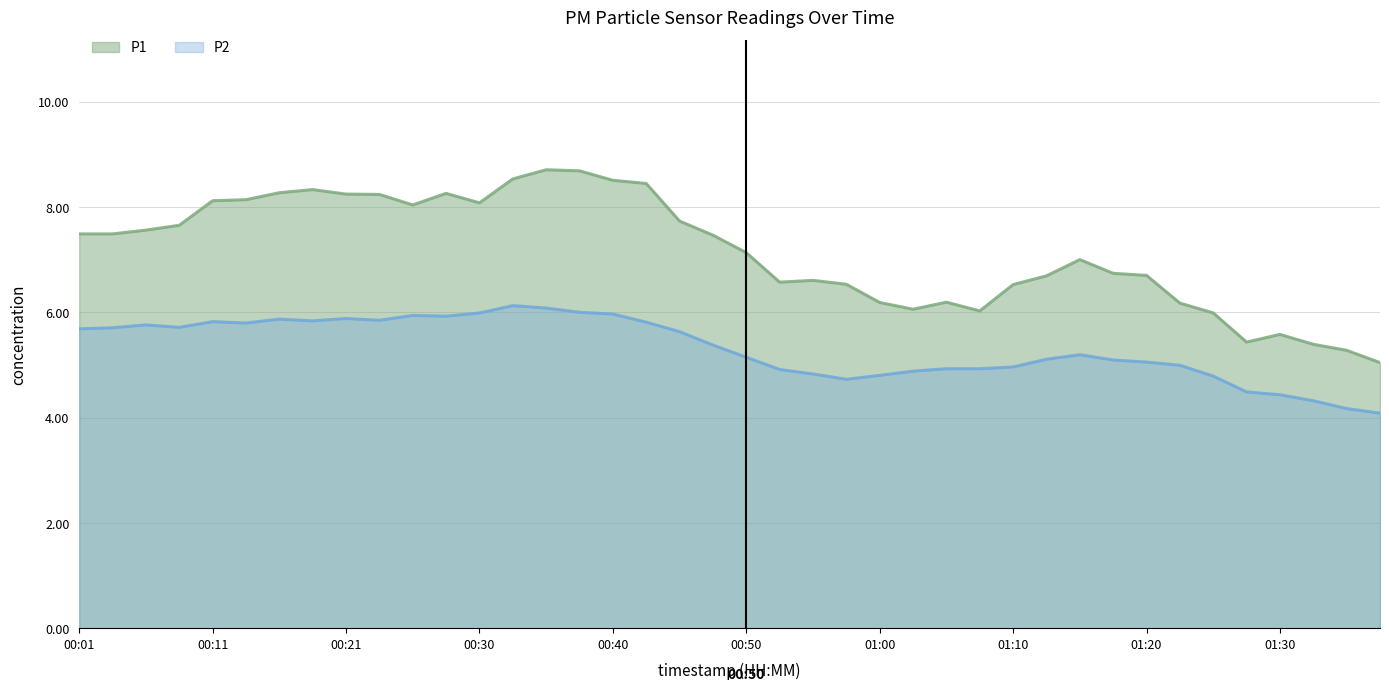

At which label does P1 first exceed 7?

00:01